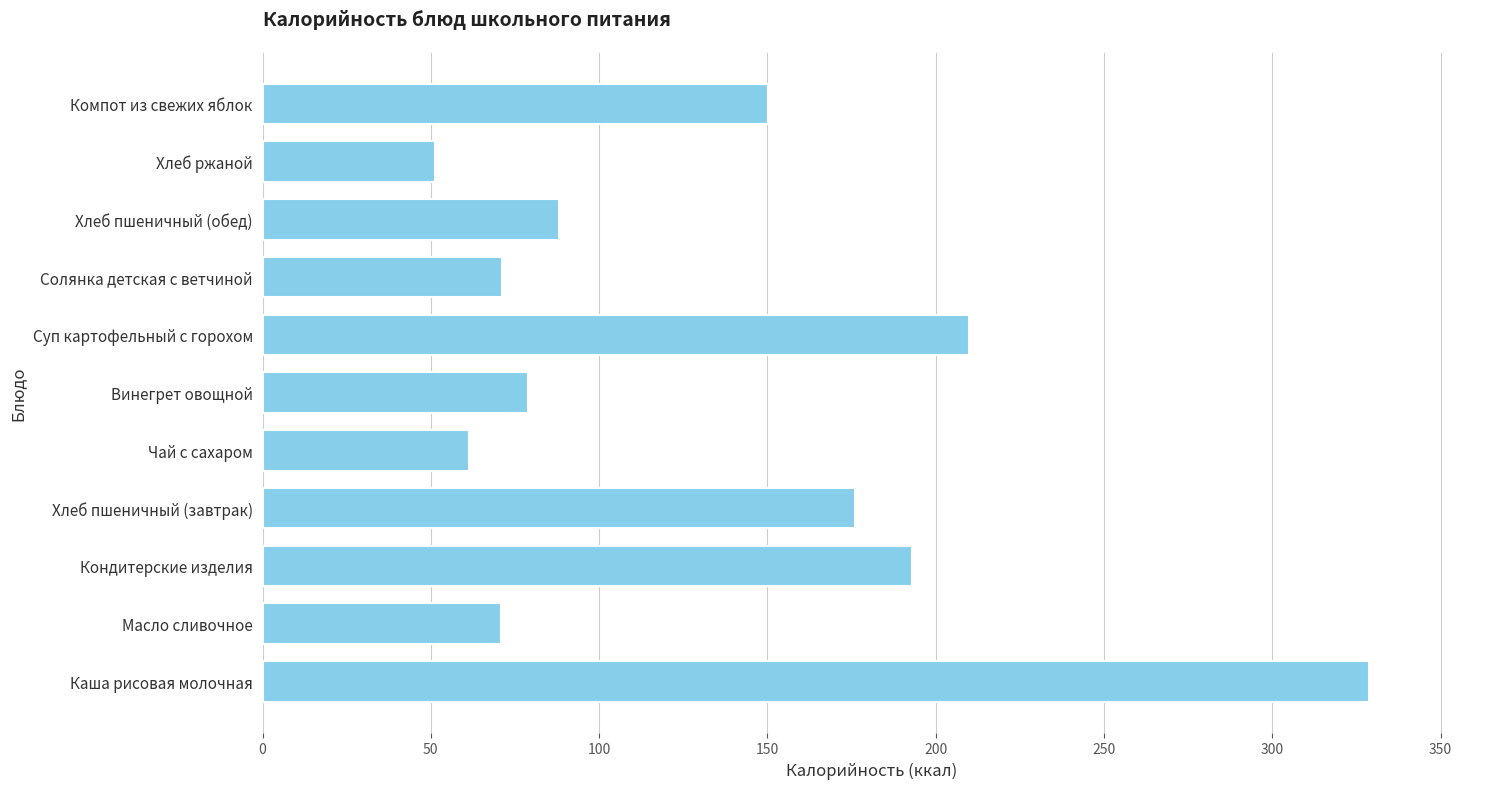

Which category has the lowest value across all series?

Хлеб ржаной